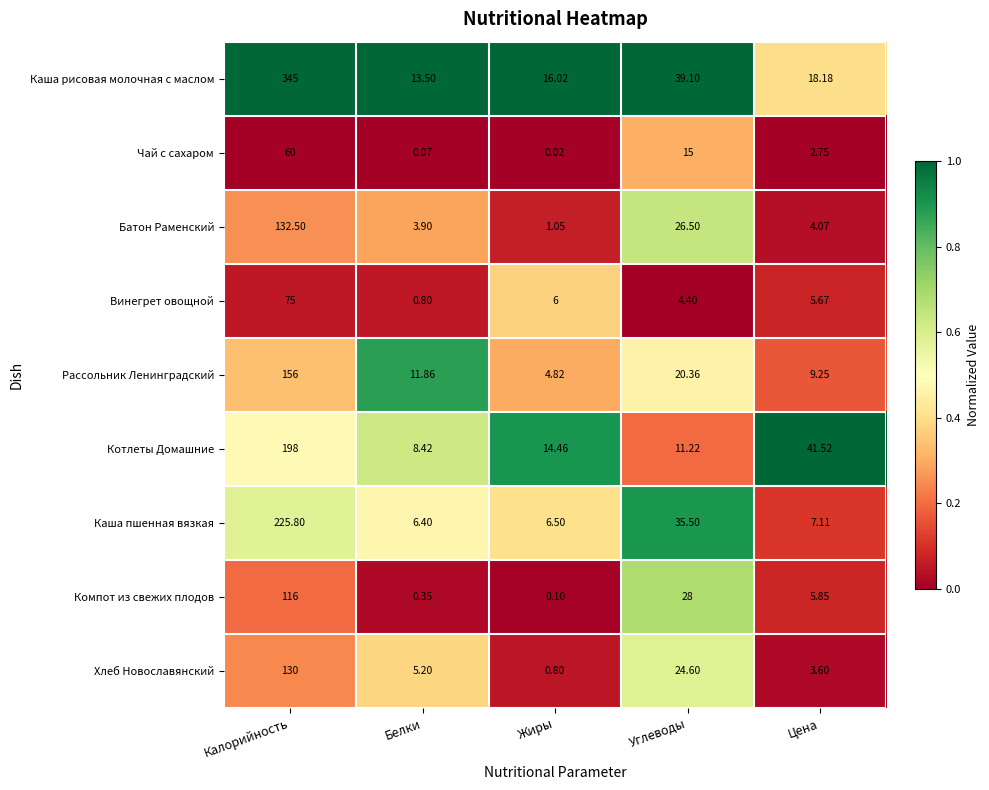

At how many categories does at least one series exceed 0?

5